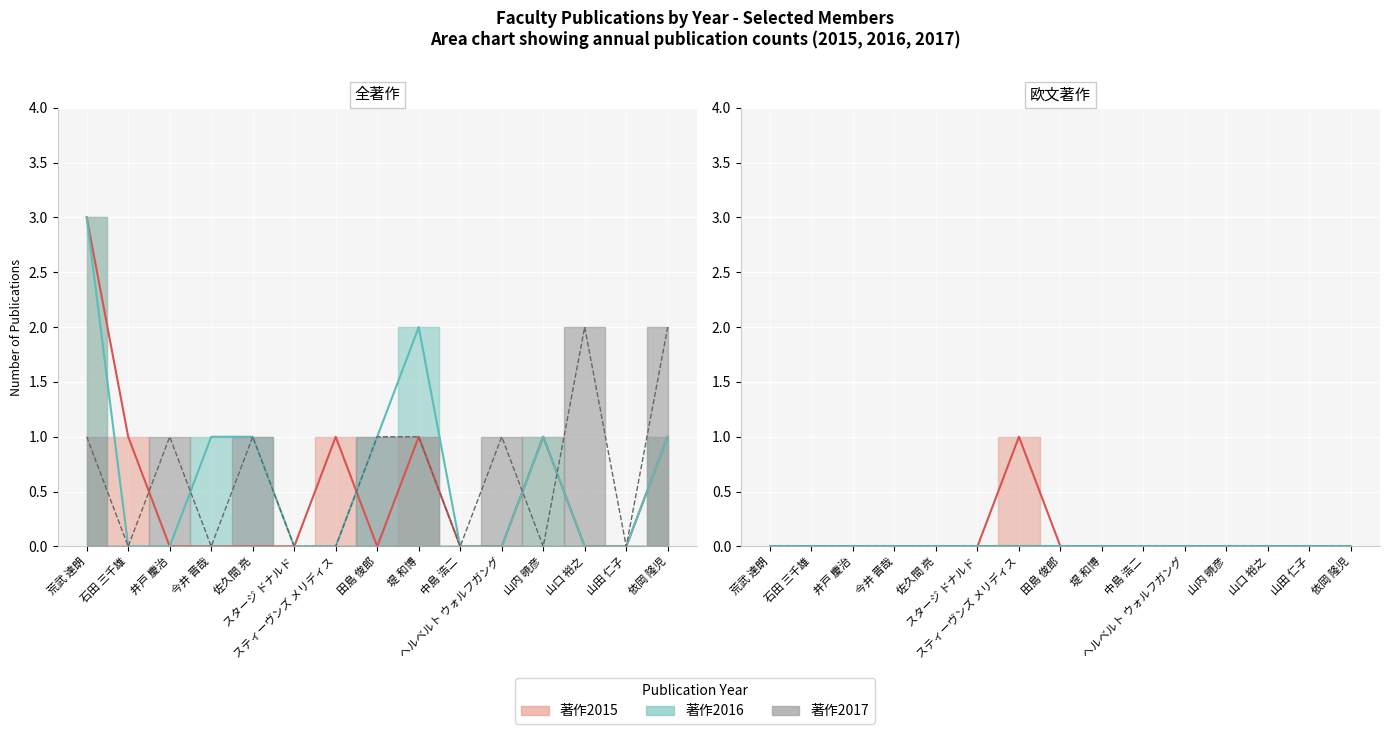

What is the label of the 4th point from the right?

山内 暁彦